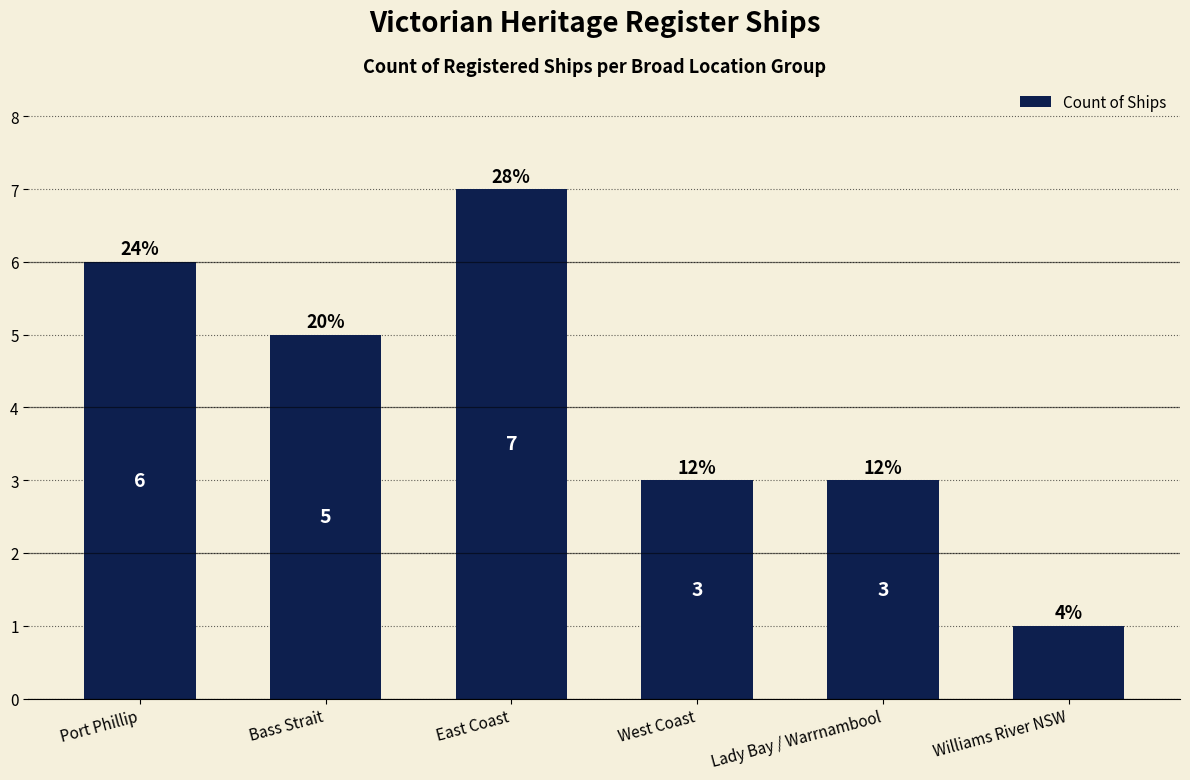

The value at Lady Bay / Warrnambool is 3. True or false?

True